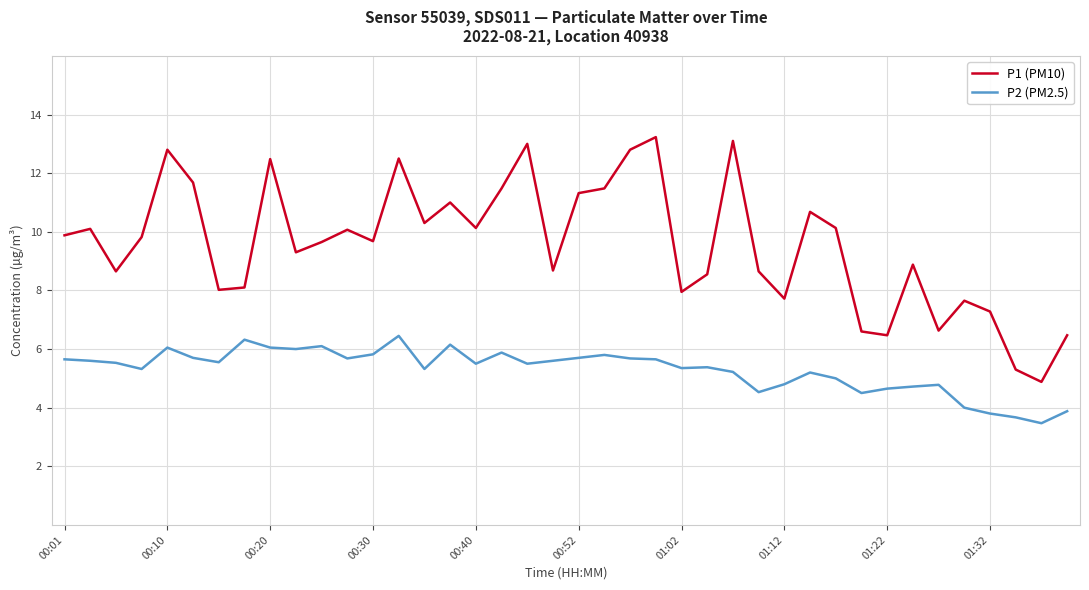

Which series has the largest range (max minus min)?

P1 (PM10)